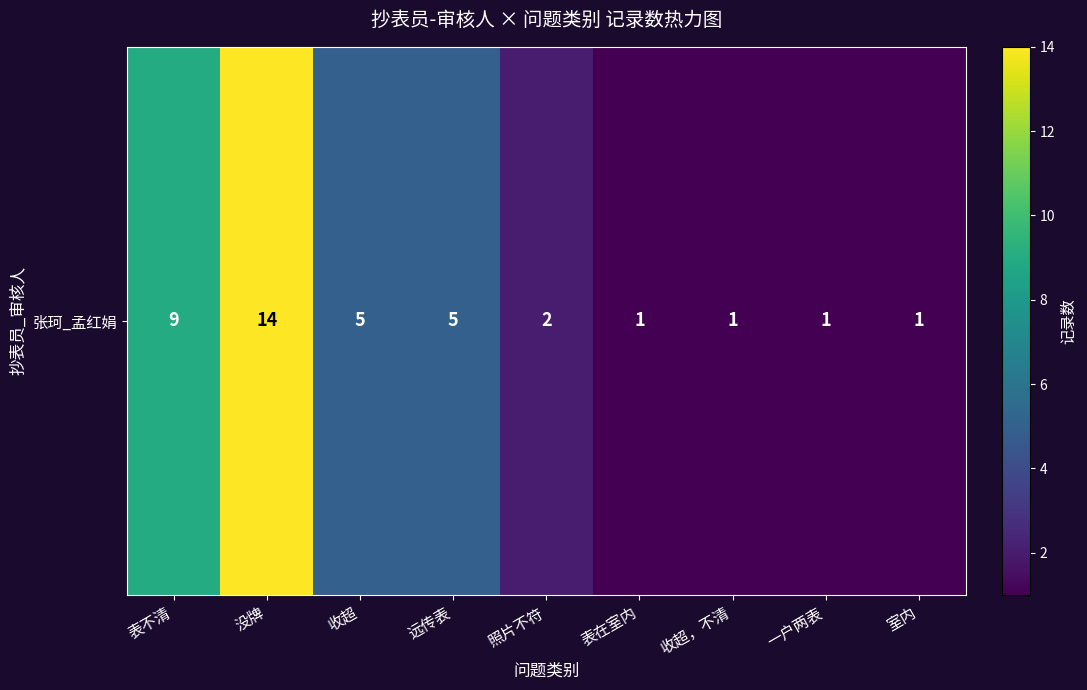

What is the average value?

4